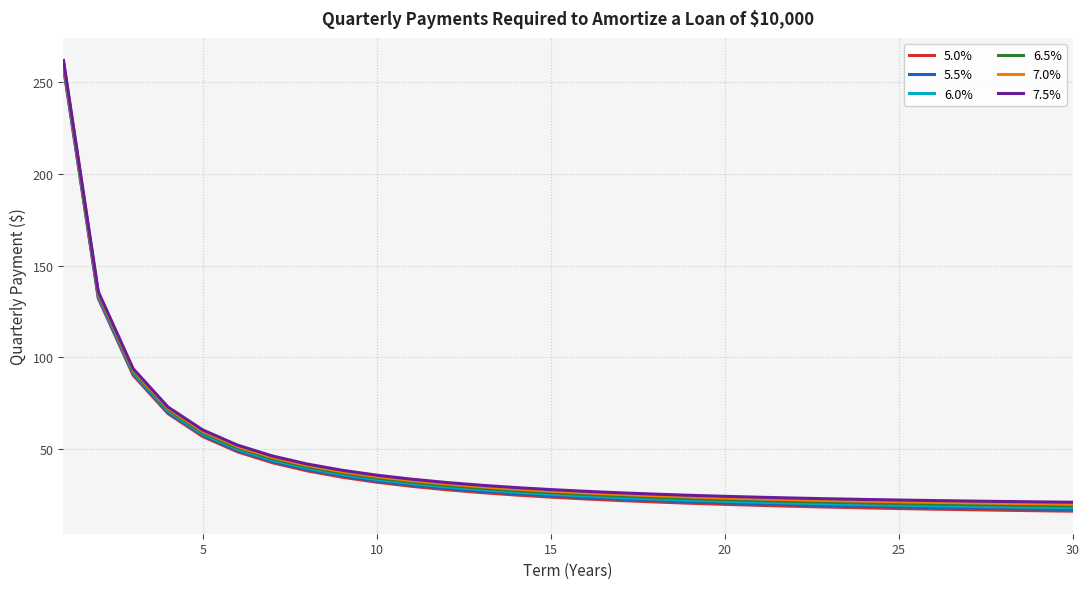

What is the maximum value shown in the chart?

261.8